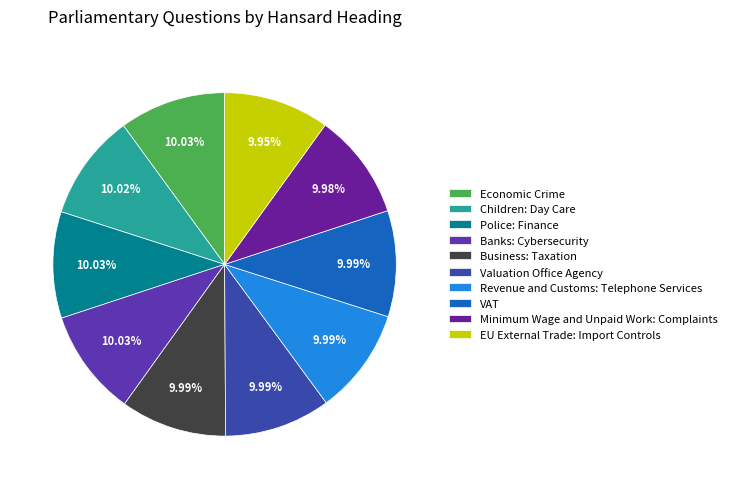

What is the total percentage of Economic Crime and Revenue and Customs: Telephone Services?

20.0%